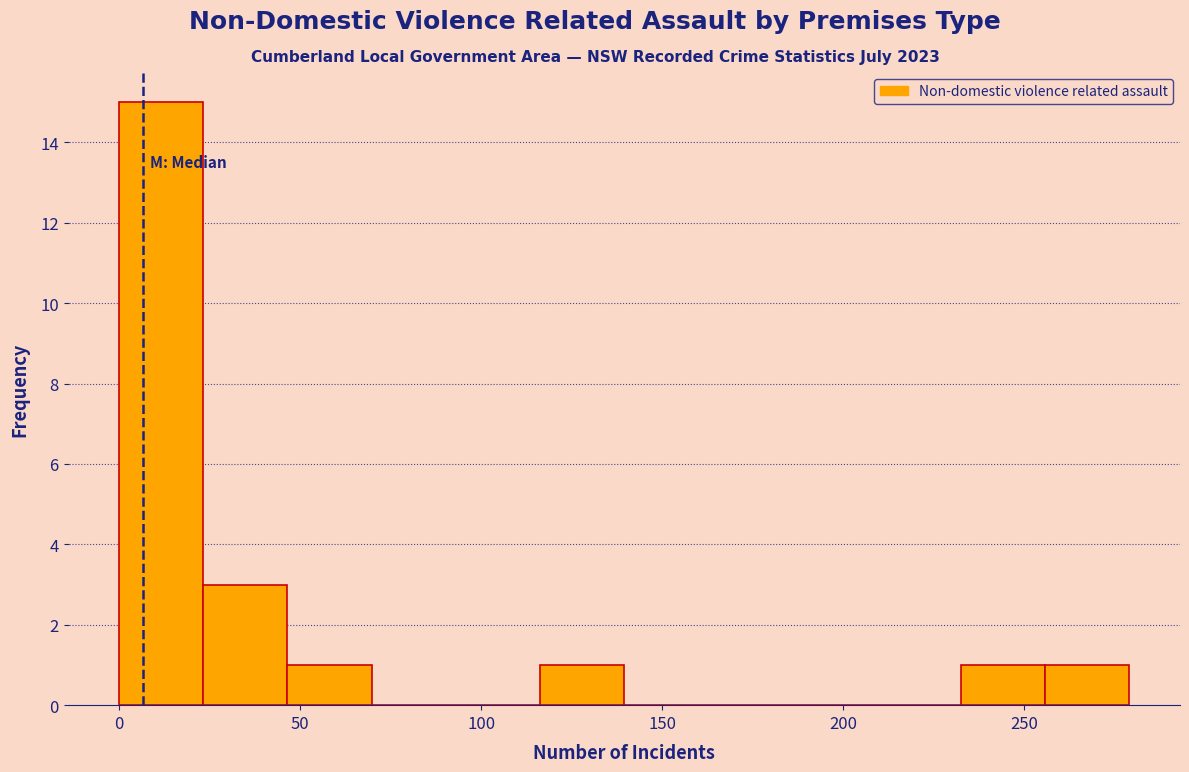

Reading left to right, transcribe this chart: for each bar, give the range it covers on the x-axis and its height. Neither the bar edges nor the heights are printed on the chart, so give them approximately, as read against the axes.

0 to 25: 15
25 to 45: 3
45 to 70: 1
70 to 95: 0
95 to 115: 0
115 to 140: 1
140 to 165: 0
165 to 185: 0
185 to 210: 0
210 to 235: 0
235 to 255: 1
255 to 280: 1